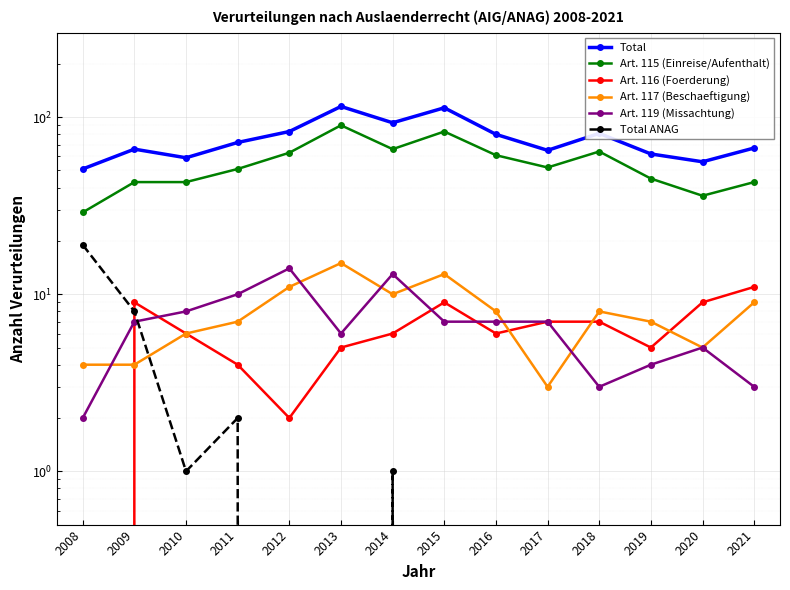

How many lines are shown in the chart?

6